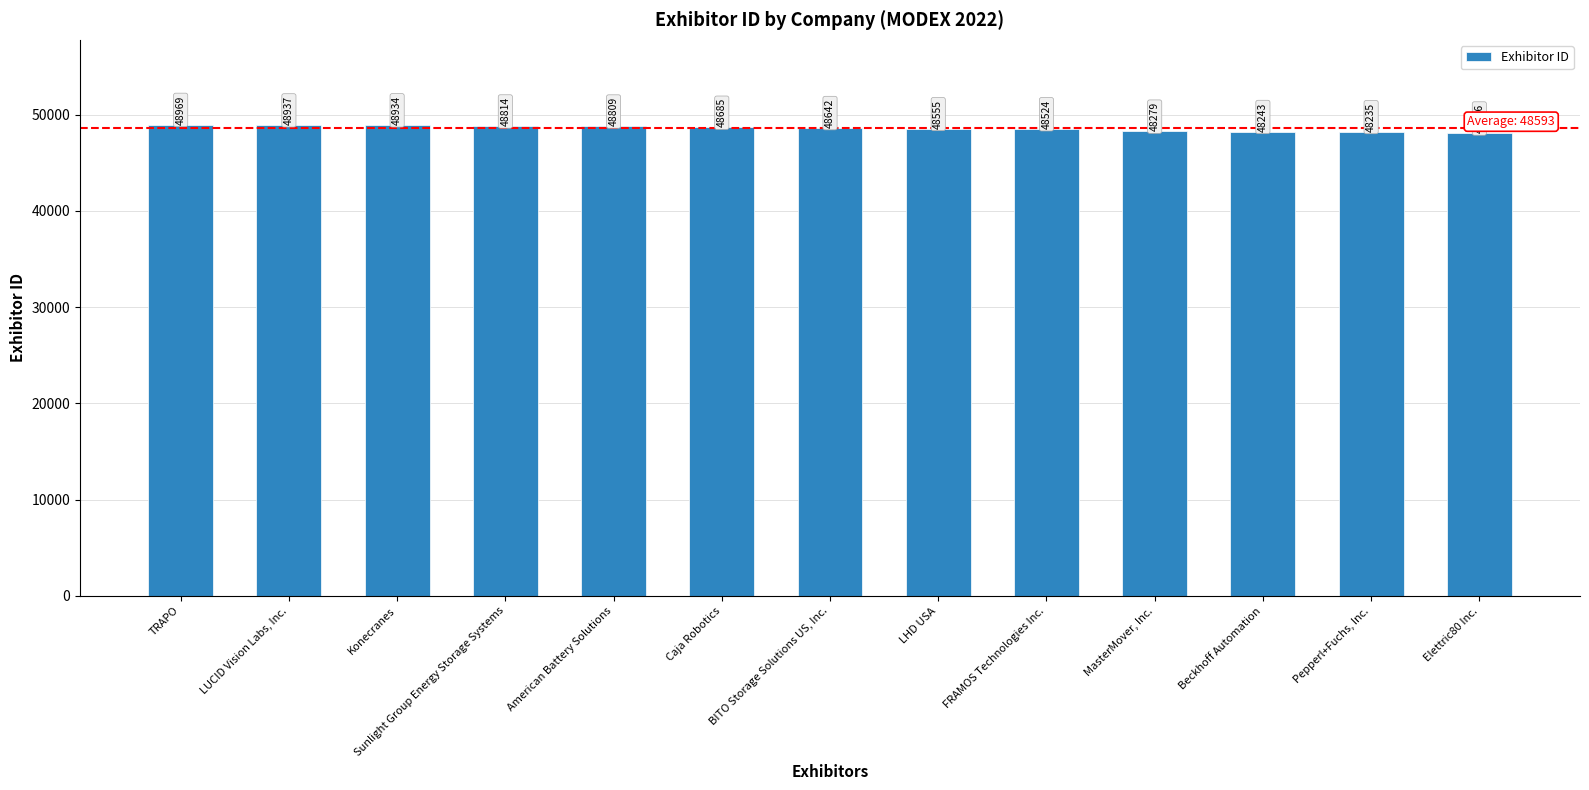

List the labels in order of value, smallest first.

Elettric80 Inc., Pepperl+Fuchs, Inc., Beckhoff Automation, MasterMover, Inc., FRAMOS Technologies Inc., LHD USA, BITO Storage Solutions US, Inc., Caja Robotics, American Battery Solutions, Sunlight Group Energy Storage Systems, Konecranes, LUCID Vision Labs, Inc., TRAPO